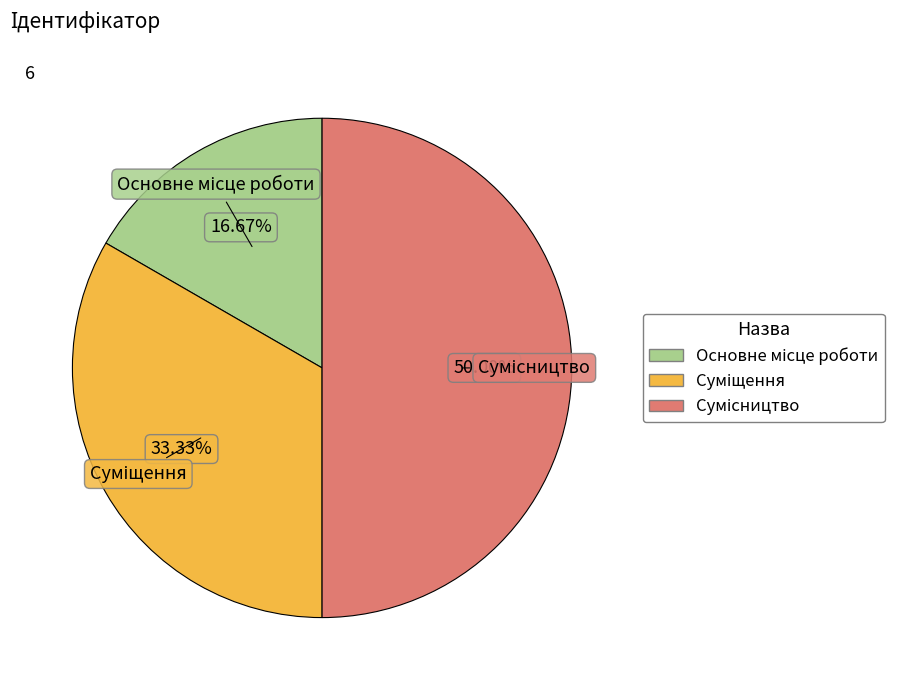

Is there any slice that represents more than half of the pie?

No